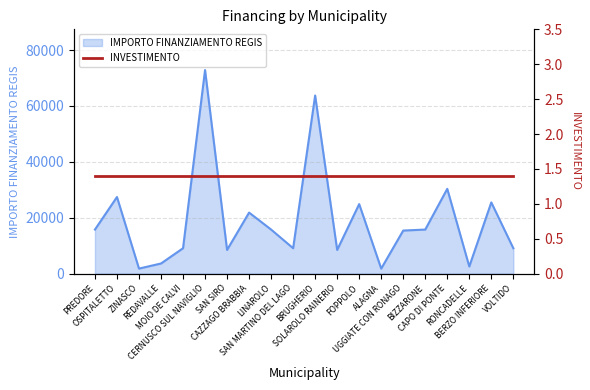

What is the average value?

19176